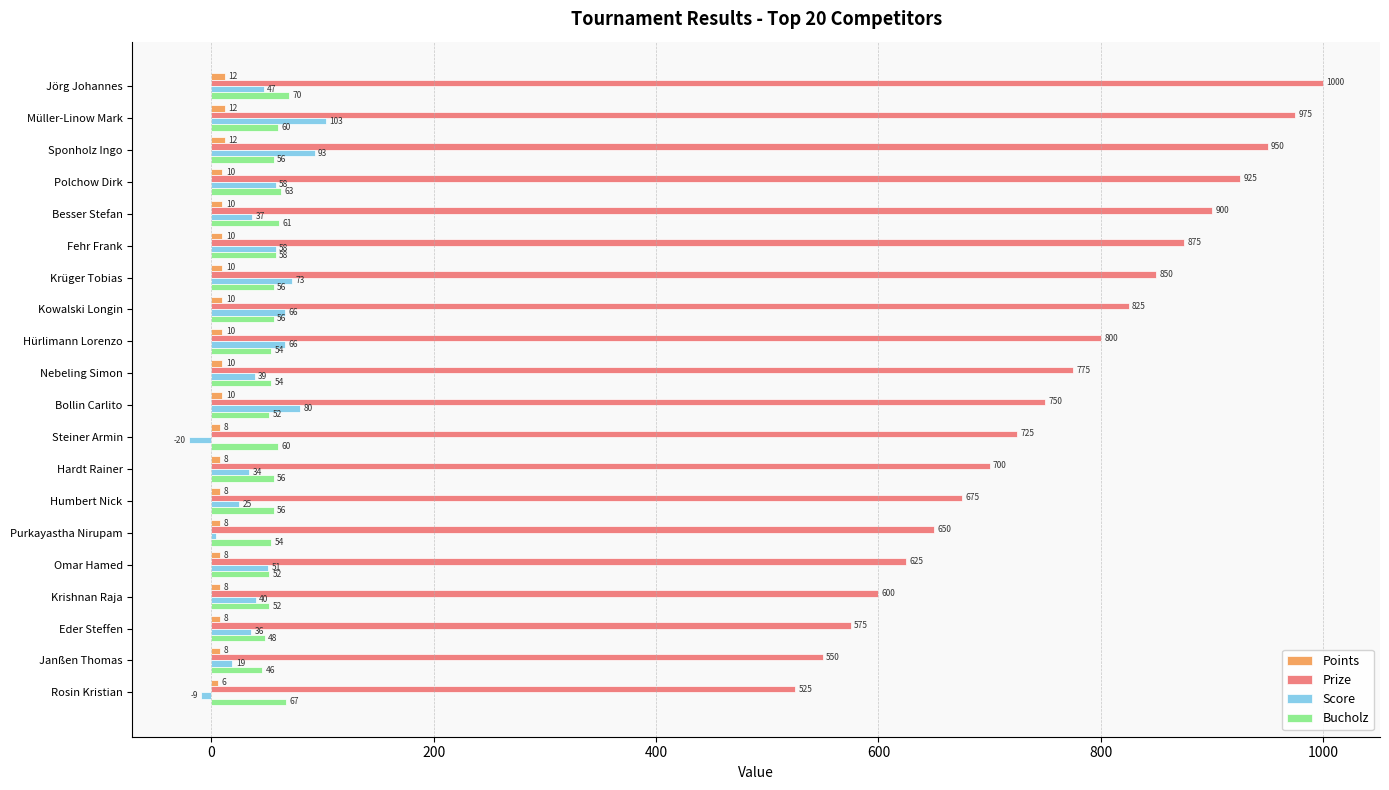

True or false: Points has a value of 10 at Hürlimann Lorenzo.

True